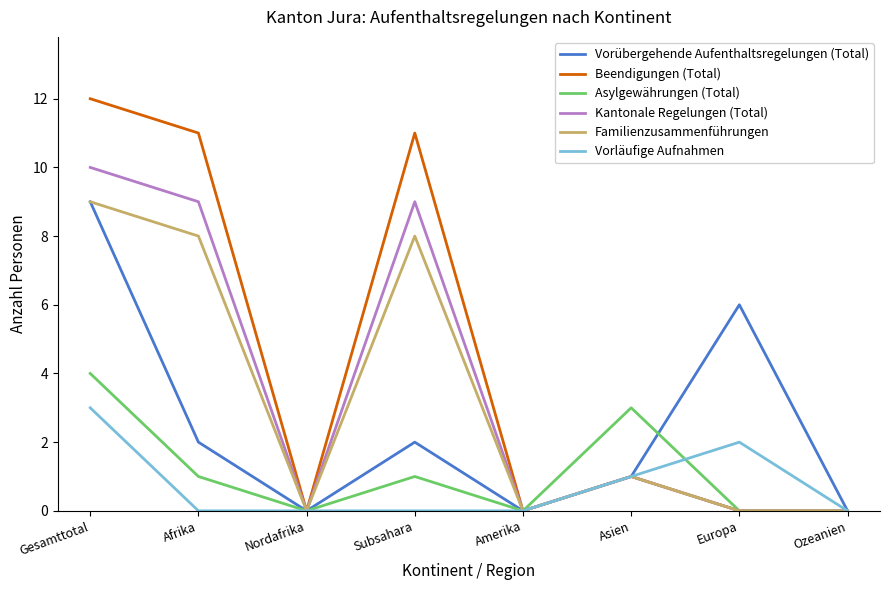

At which label is Familienzusammenführungen closest to 4?

Asien